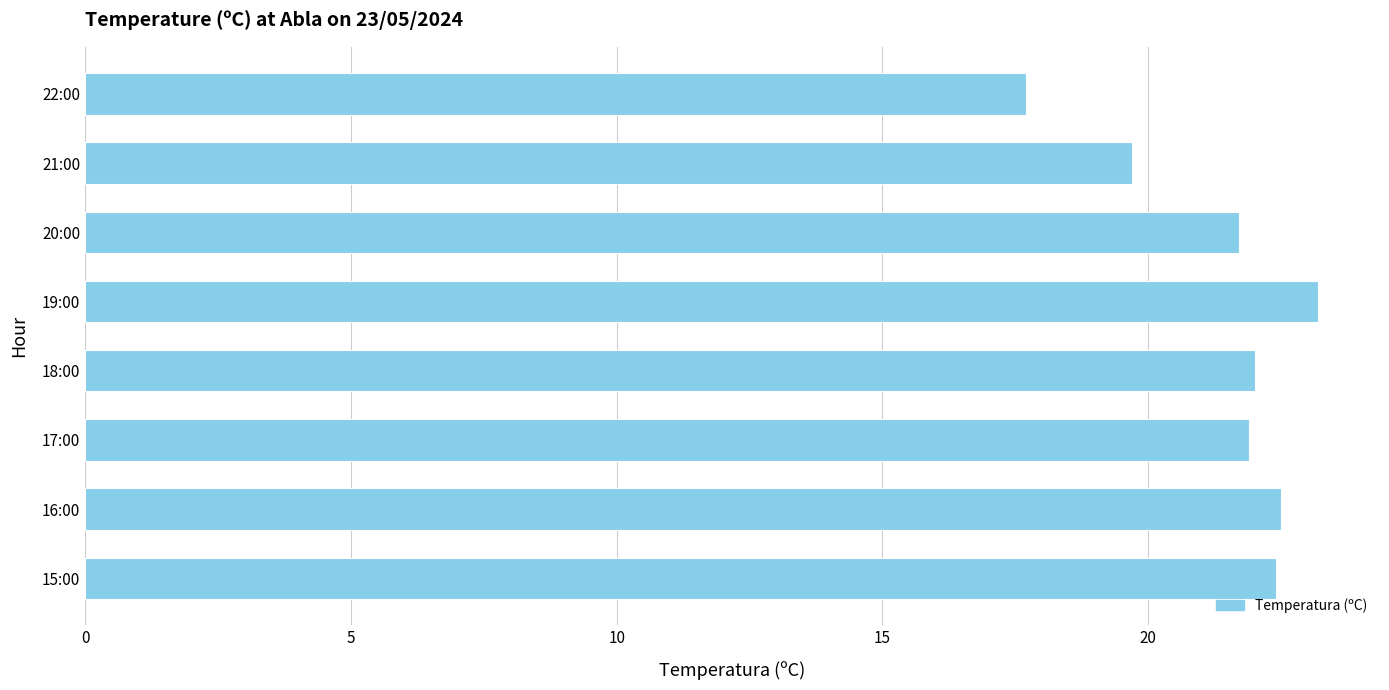

Which category has the highest value across all series?

19:00